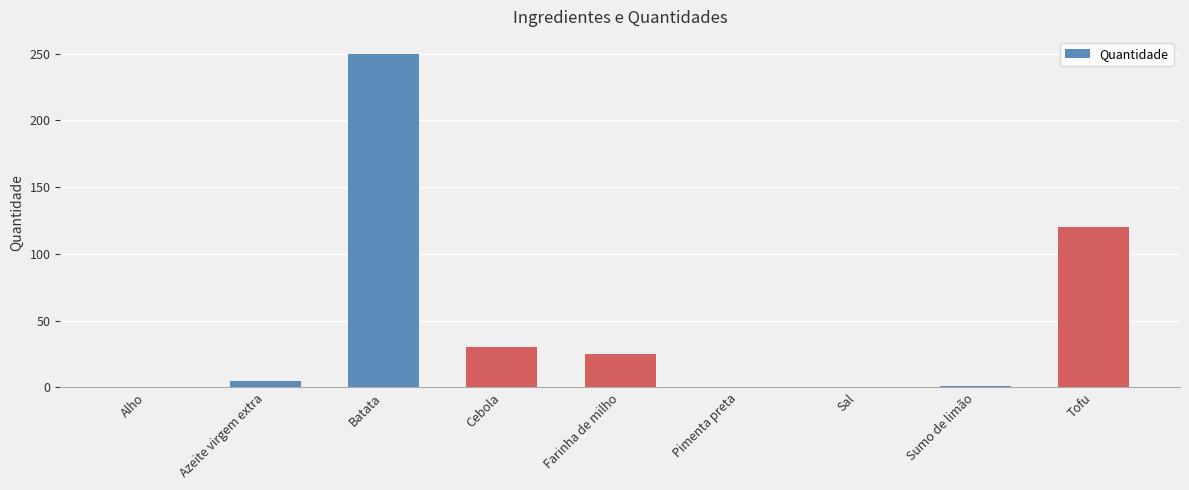

Where is the data nearest to the value 125?

Tofu